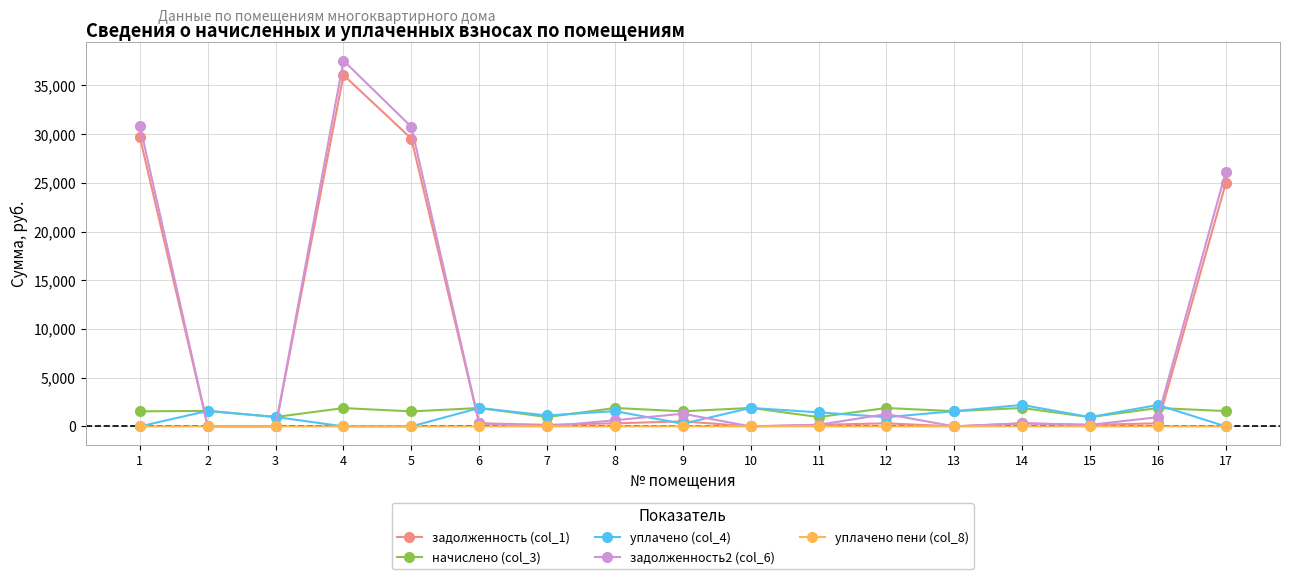

What is the greatest value displayed?

37538.5